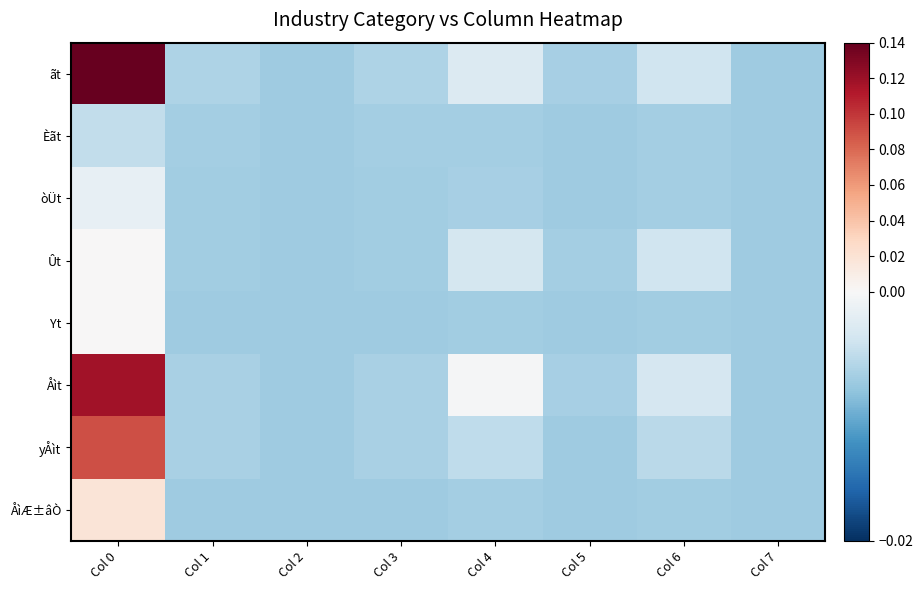

Between Col 0 and Col 4, which series saw the biggest shift?

ãt